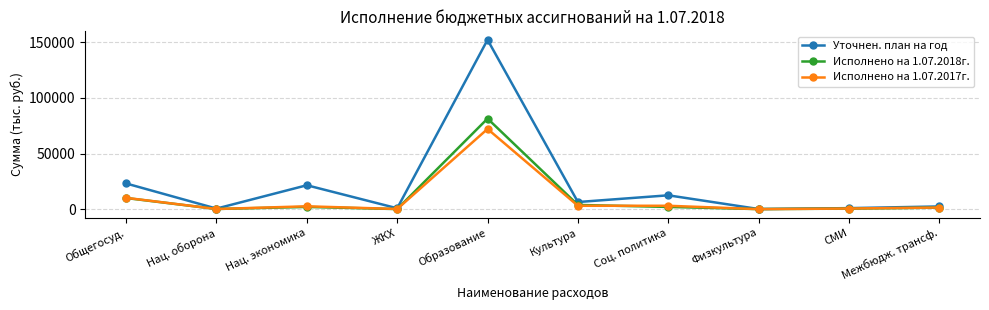

What is the label of the 9th point from the left?

СМИ